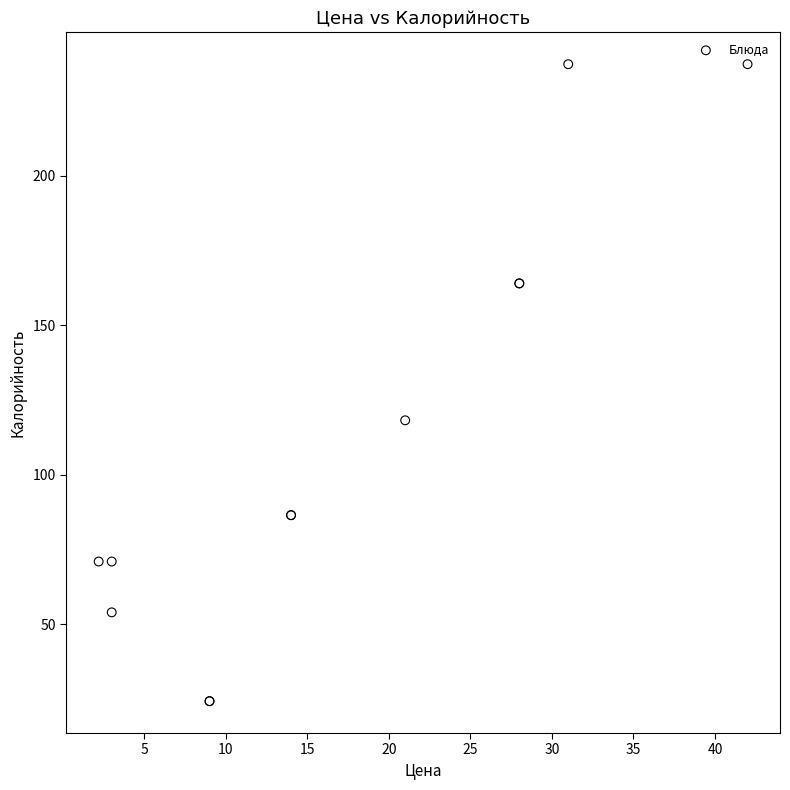

What Y value in the scatter plot is closest to 130?

118.2